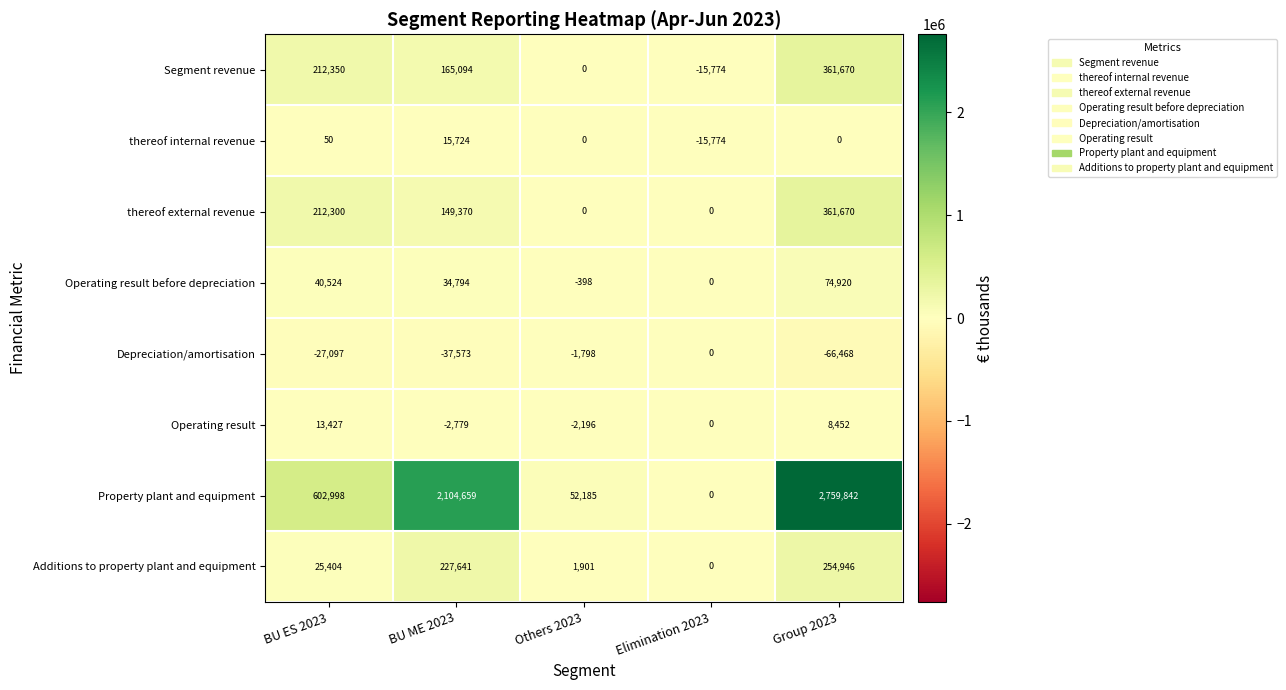

Which series has the largest total across all categories?

Property plant and equipment